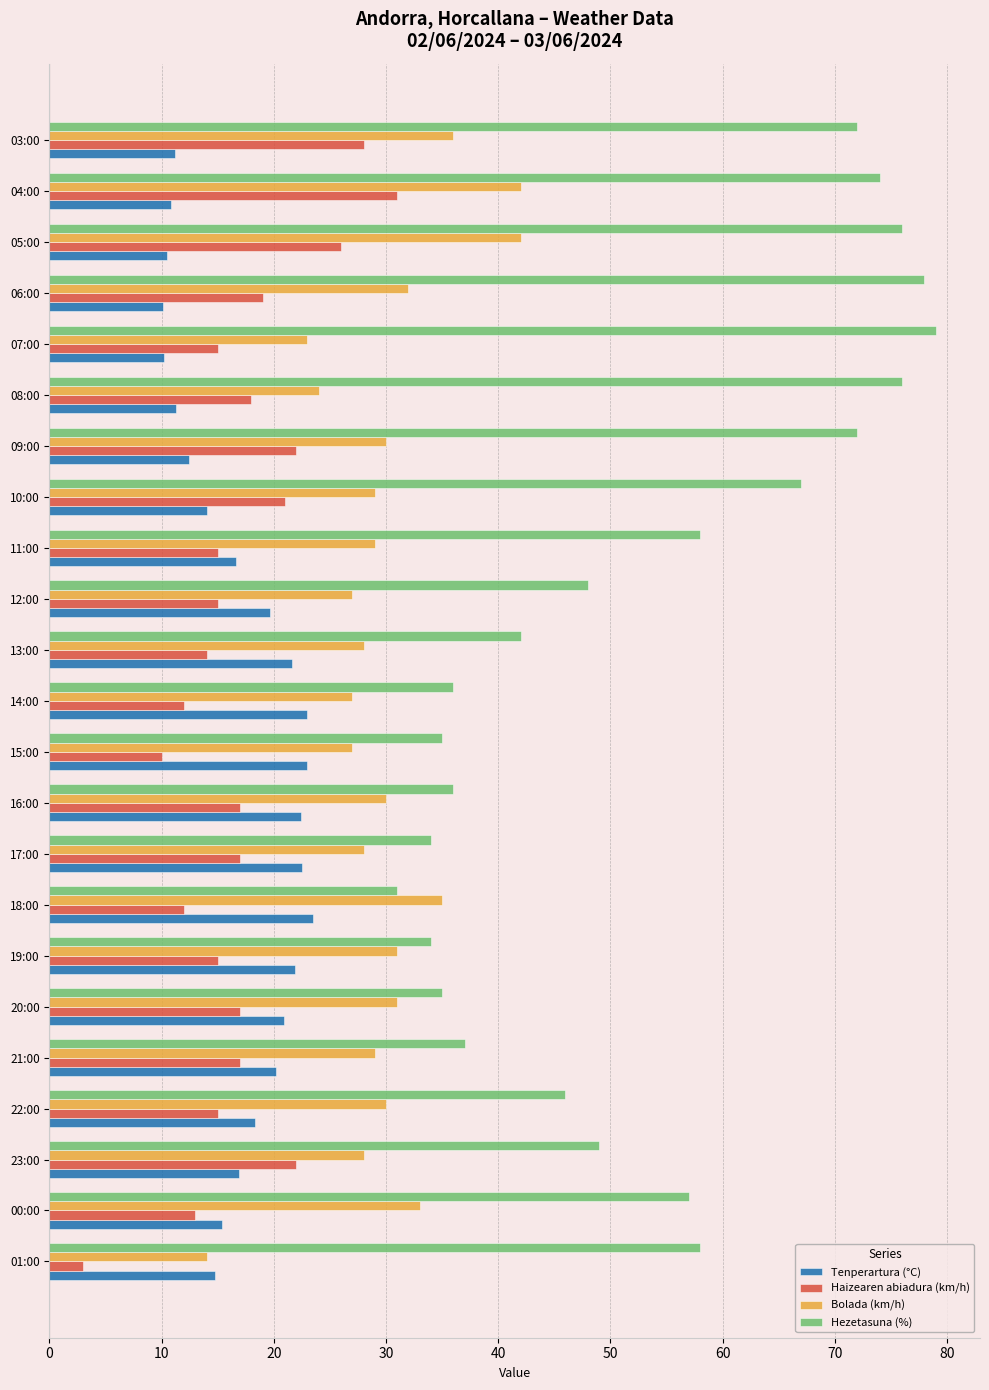

The Haizearen abiadura (km/h) series shows 10.5 at 07:00. True or false?

False